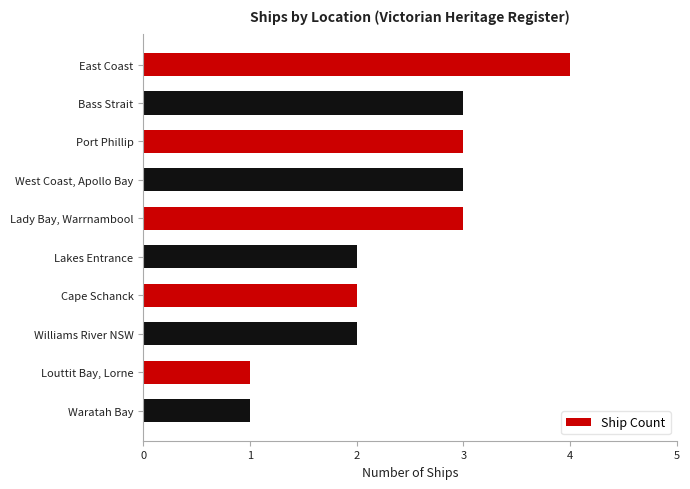

What is the label of the 9th bar from the top?

Louttit Bay, Lorne